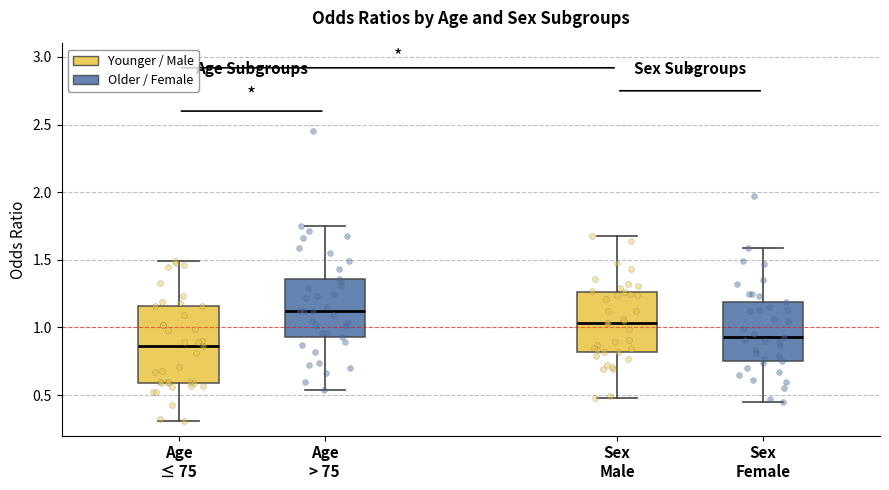

Comparing the boxes themselves (not the whiskers), which one is the tallest?

Age ≤ 75